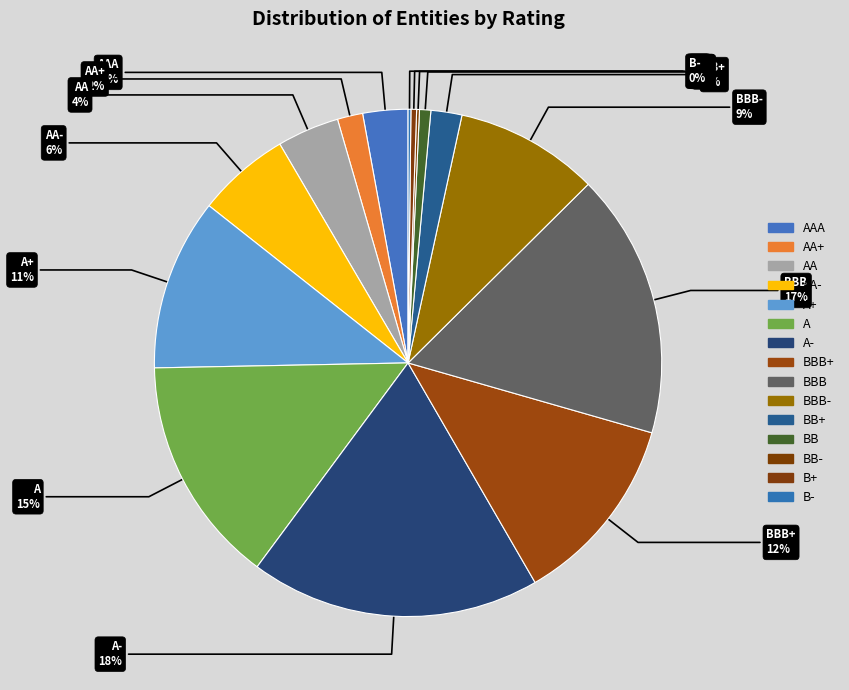

Is it true that B+ is 0% of the pie?

True